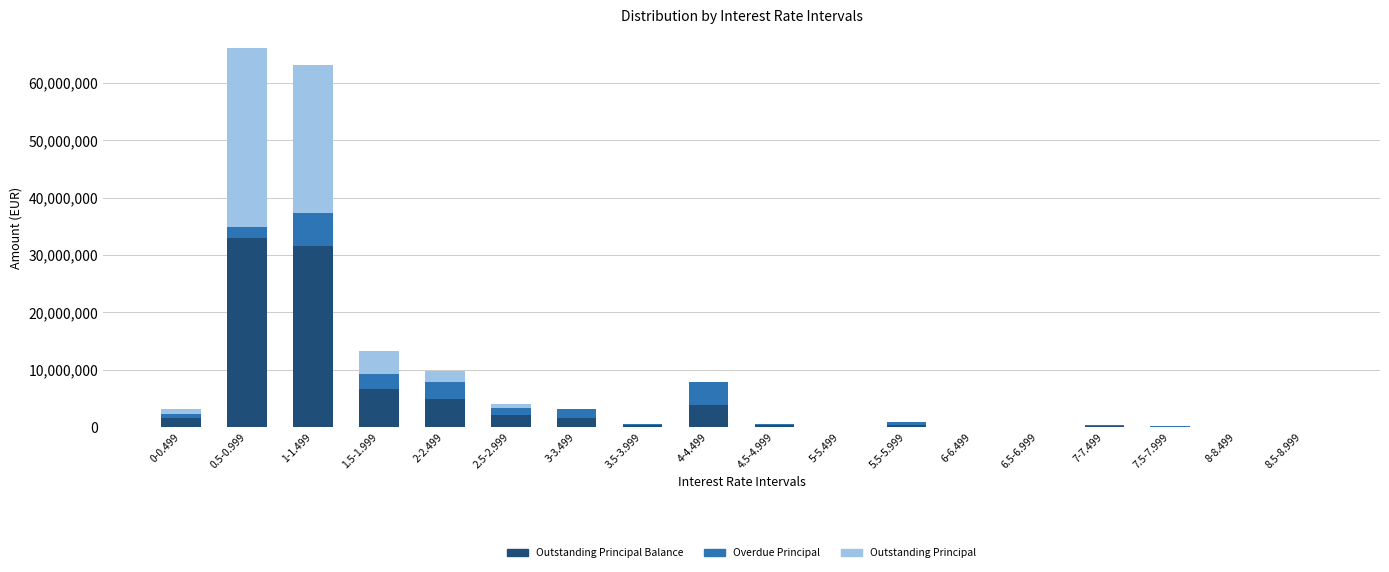

What are all the series names shown in the legend?

Outstanding Principal Balance, Overdue Principal, Outstanding Principal